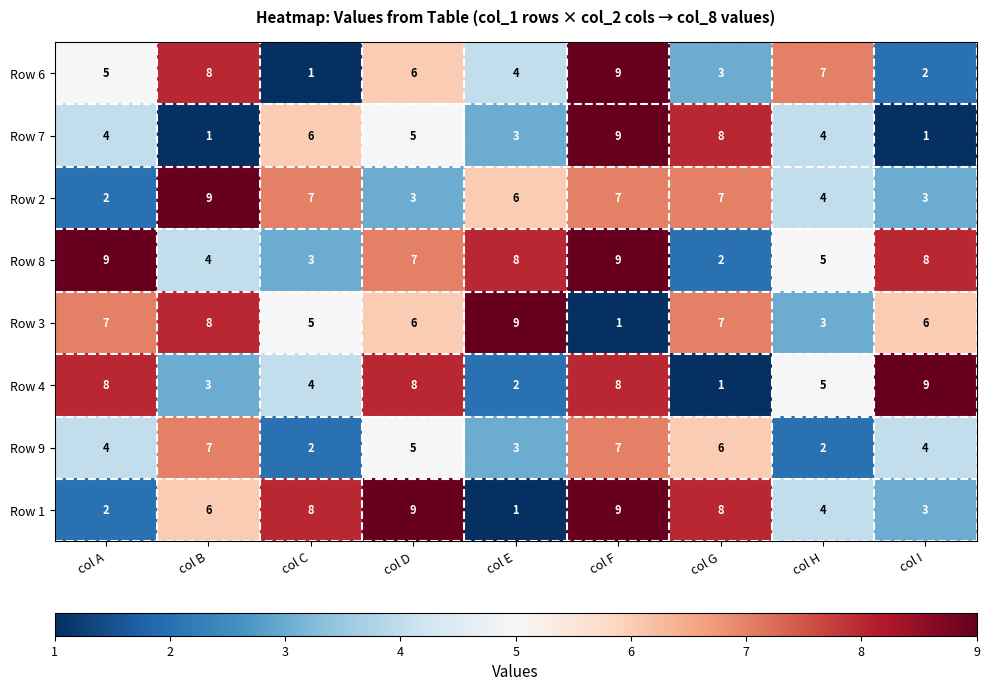

Between col D and col F, which series saw the biggest shift?

Row 3